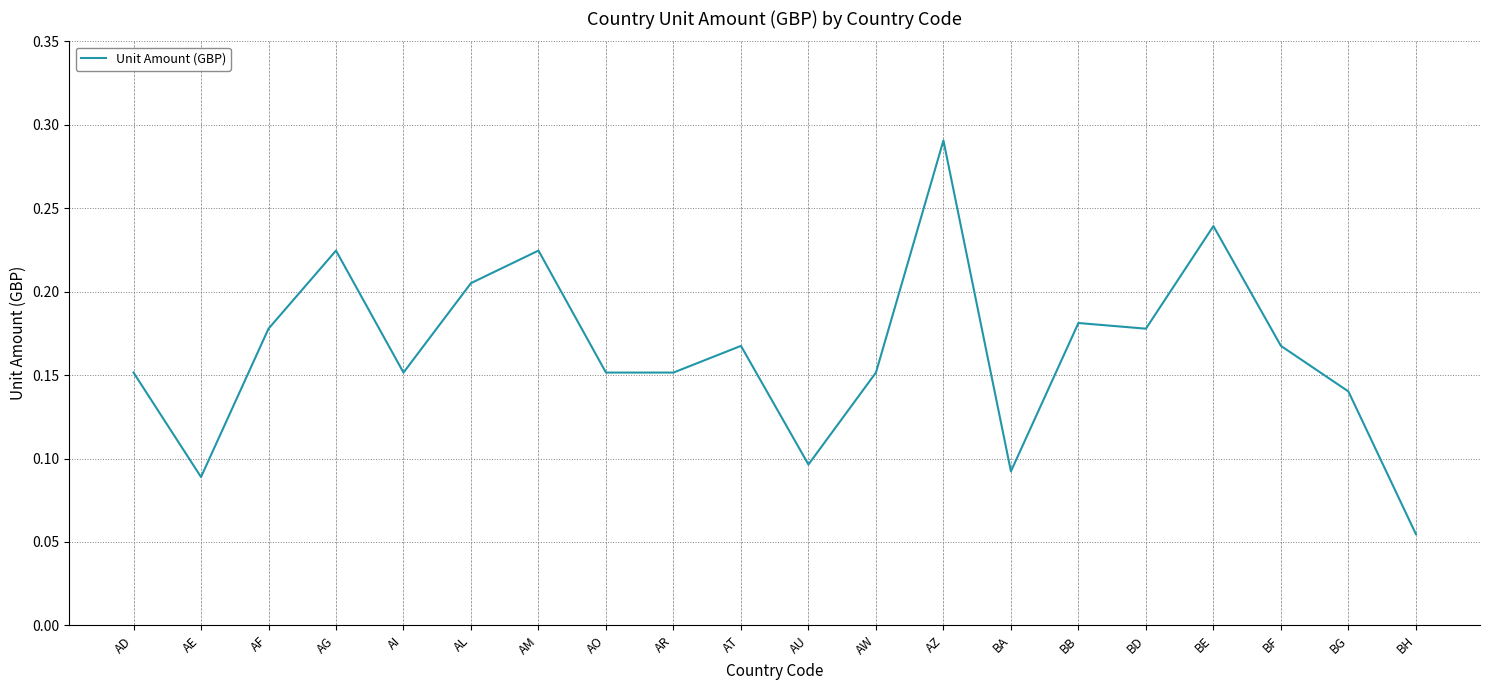

What position from the left is AL?

6